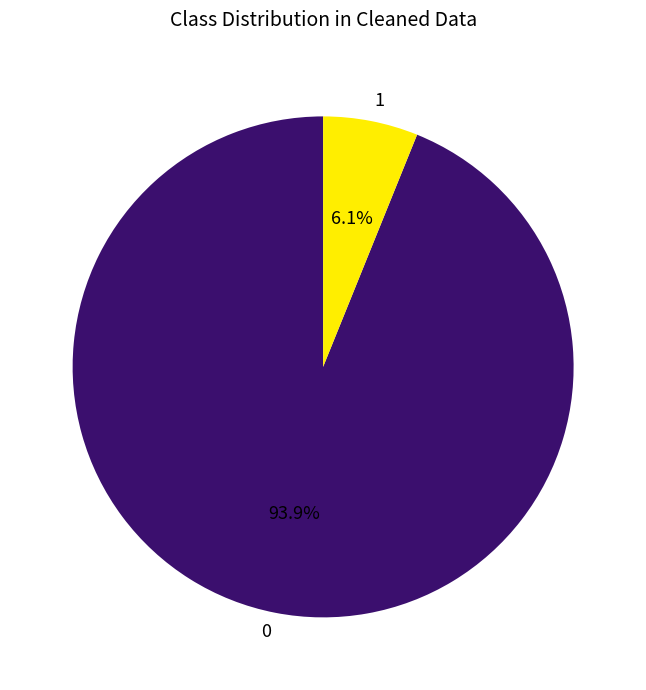

Rank the categories by value from highest to lowest.

0, 1